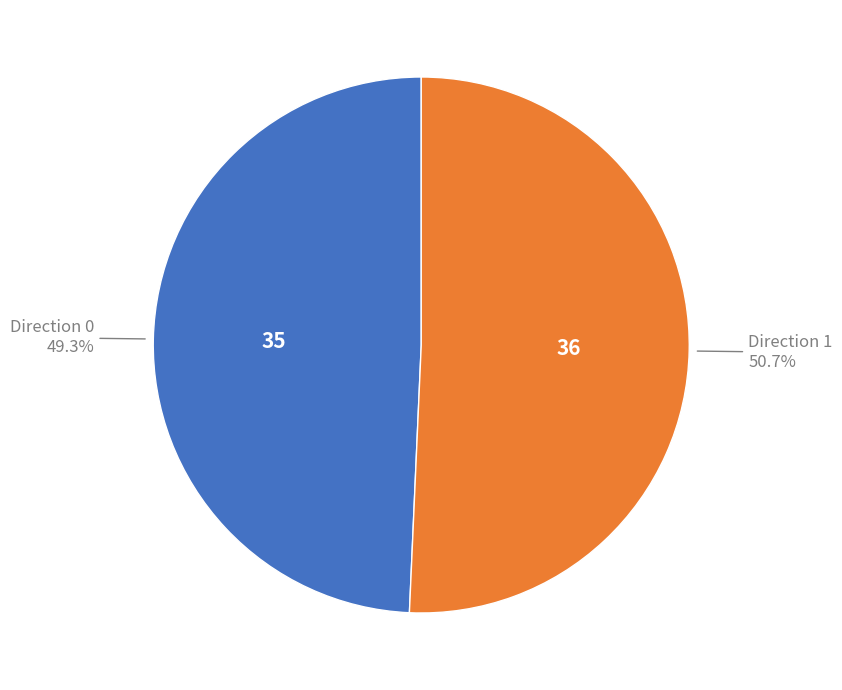

Is there any slice that represents more than half of the pie?

Yes